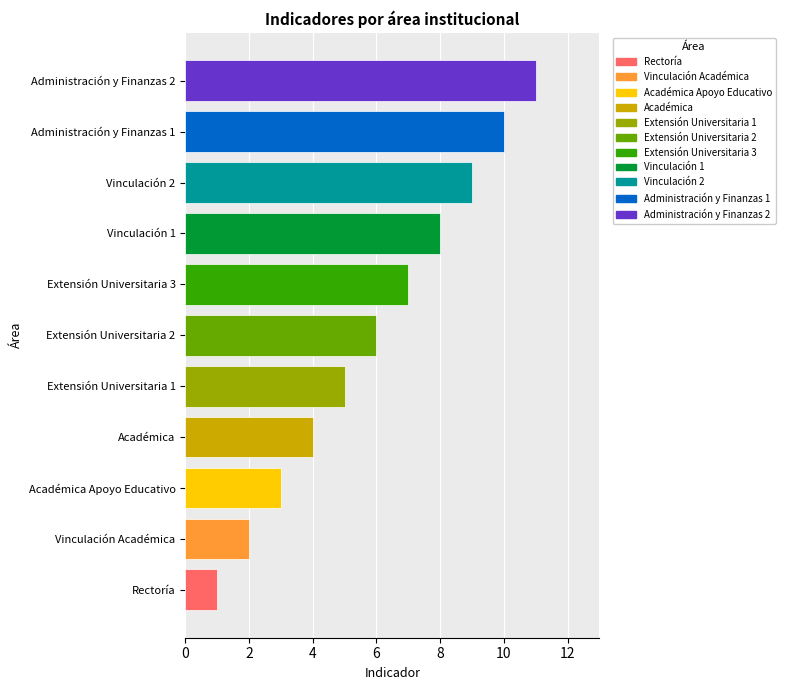

What is the difference between the maximum and minimum values?

10